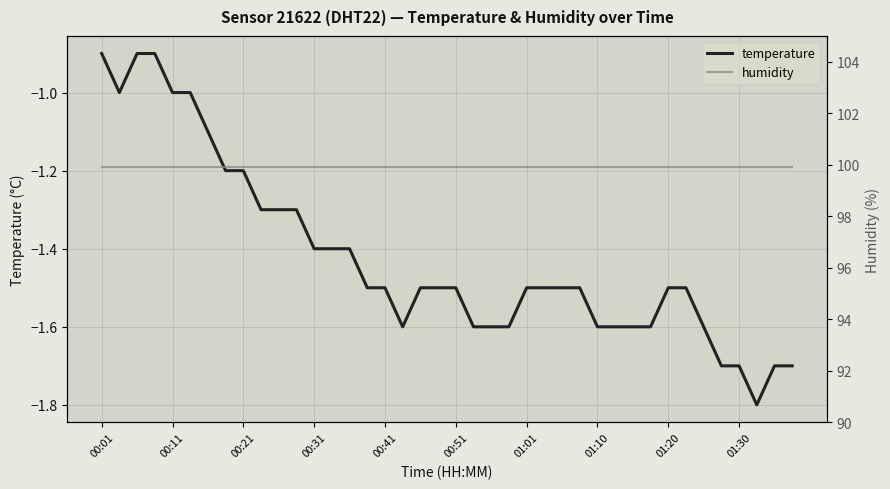

Is this an area chart (filled region under the line)?

No